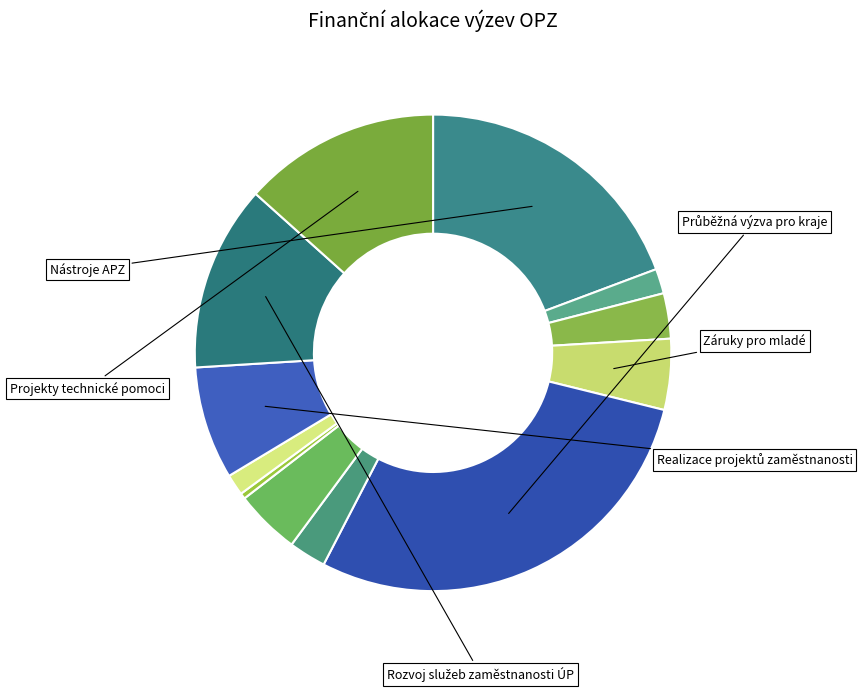

How many segments does this pie chart have?

12